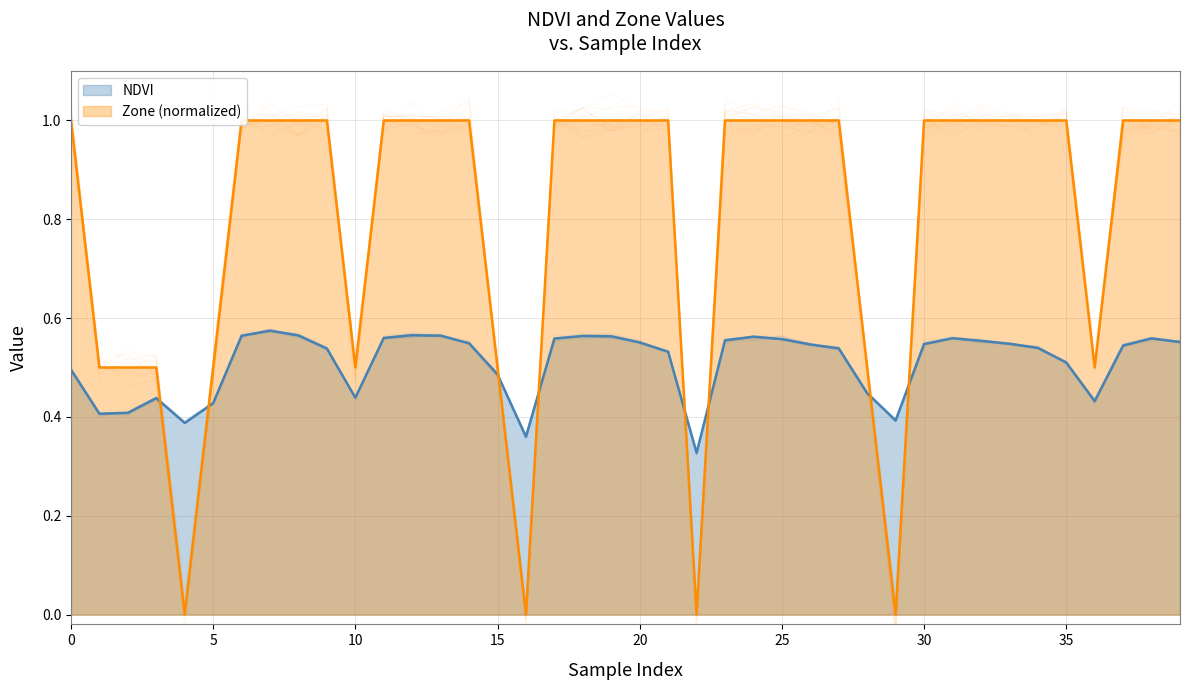

Read the Zone value at 7.

1.0